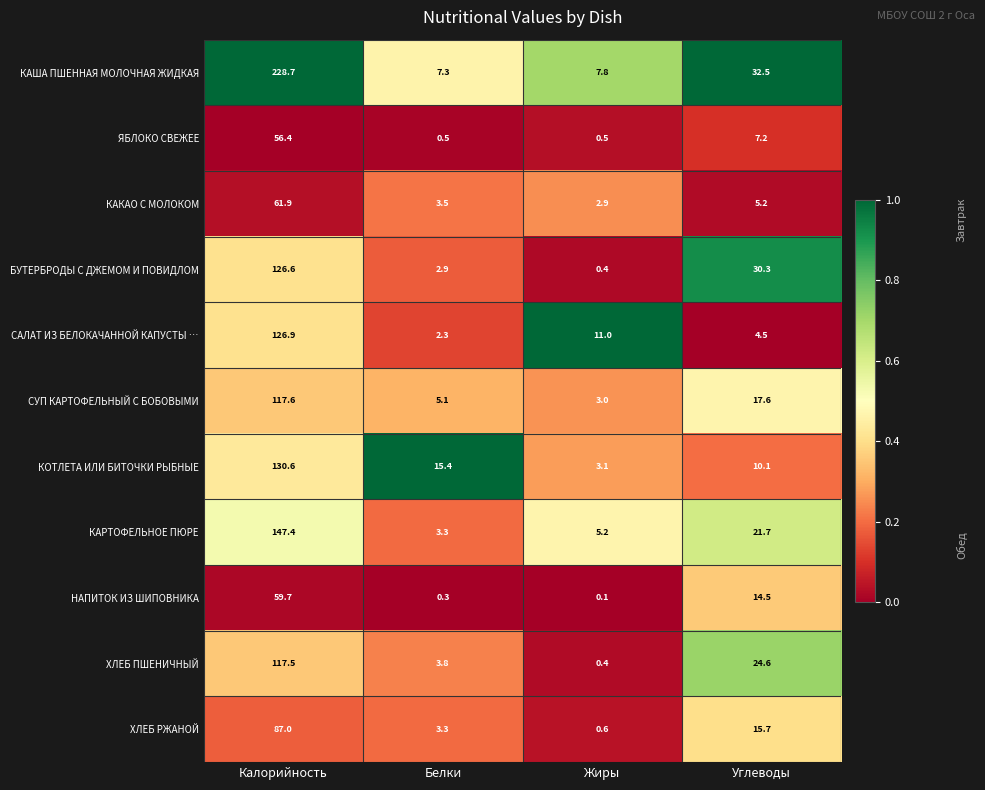

What is the greatest value displayed?

228.7